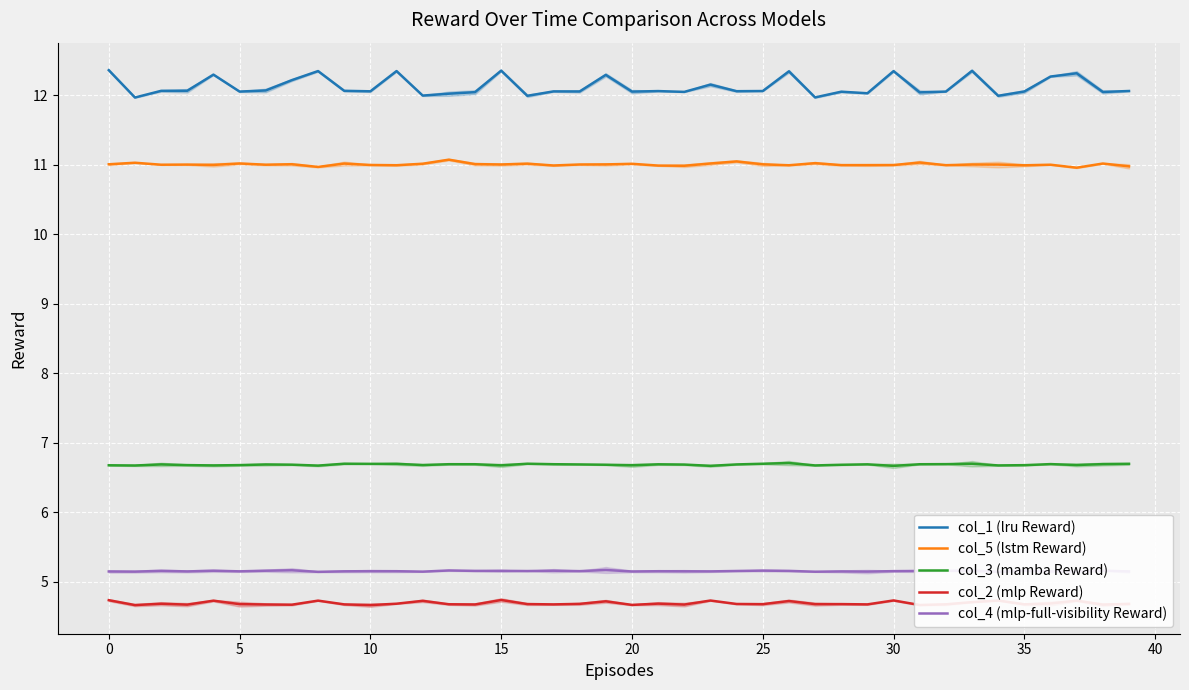

Is it true that col_3 (mamba Reward) equals 9.9 at 30?

False